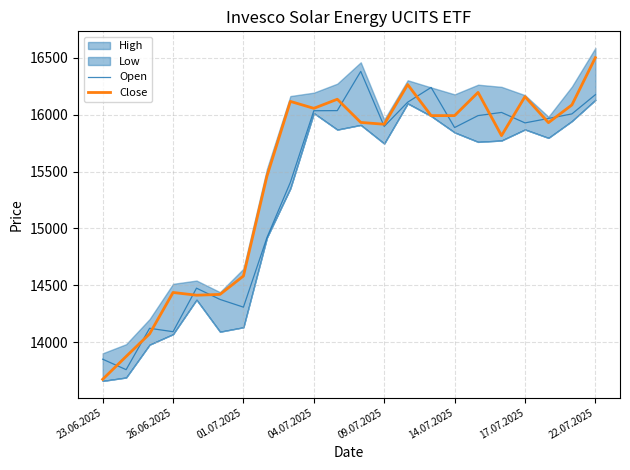

The Open series shows 13849 at 23.06.2025. True or false?

True